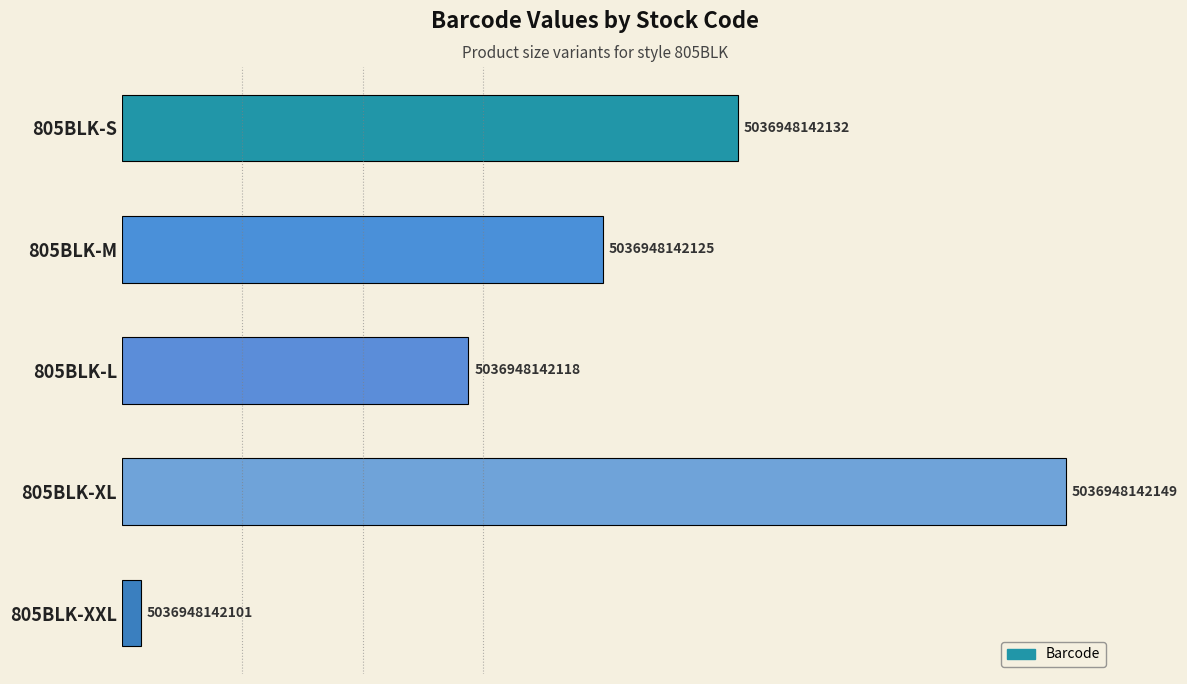

How many bars are there in total?

5